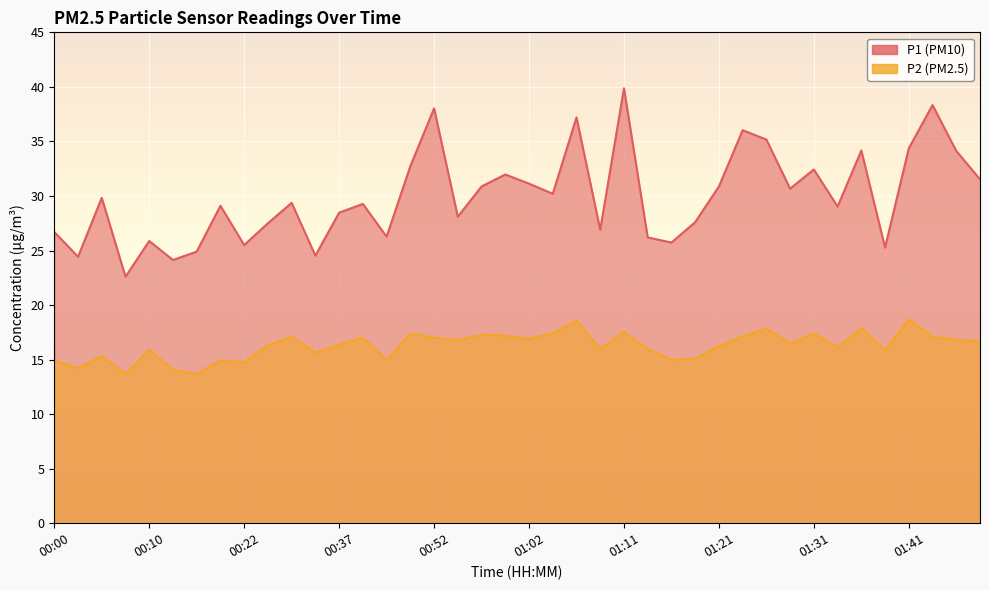

What is the difference between the highest and lowest values at 00:08?

8.9